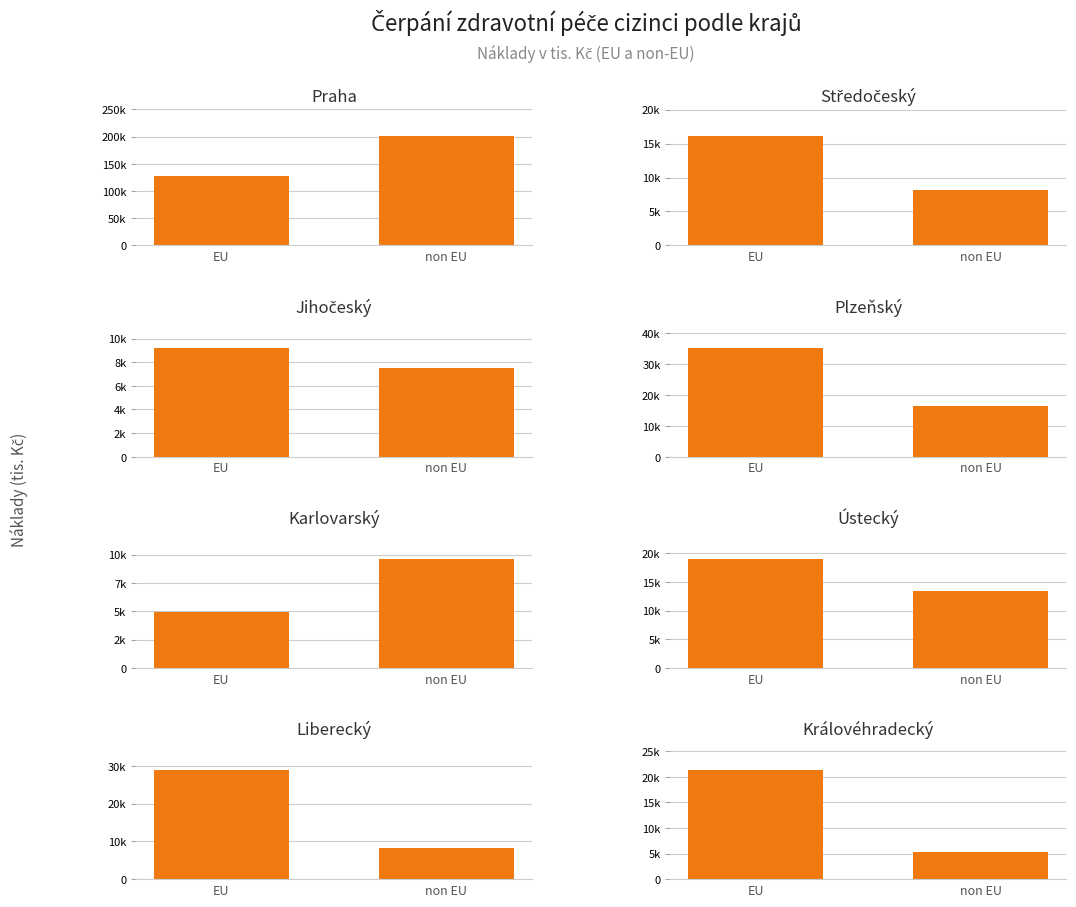

What is the value of the EU bar at the 5th from the left?

4957.9